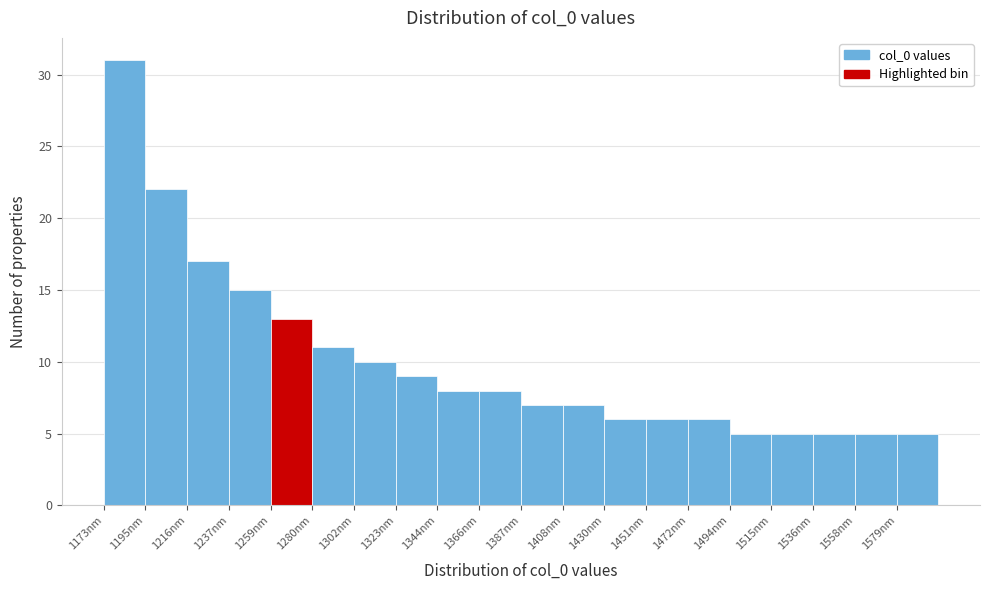

Over which range of the x-axis is the bar tallest?

1175 to 1195